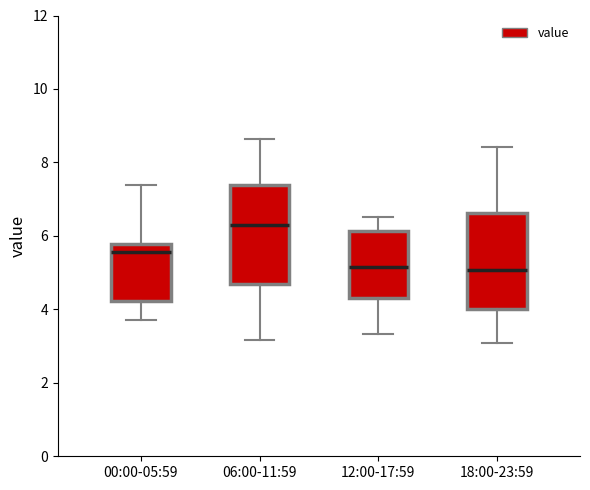

Where does the median line of the box for 12:00-17:59 sit on the y-axis? The values are not printed on the chart, so give them approximately, as read against the axis.

5.2